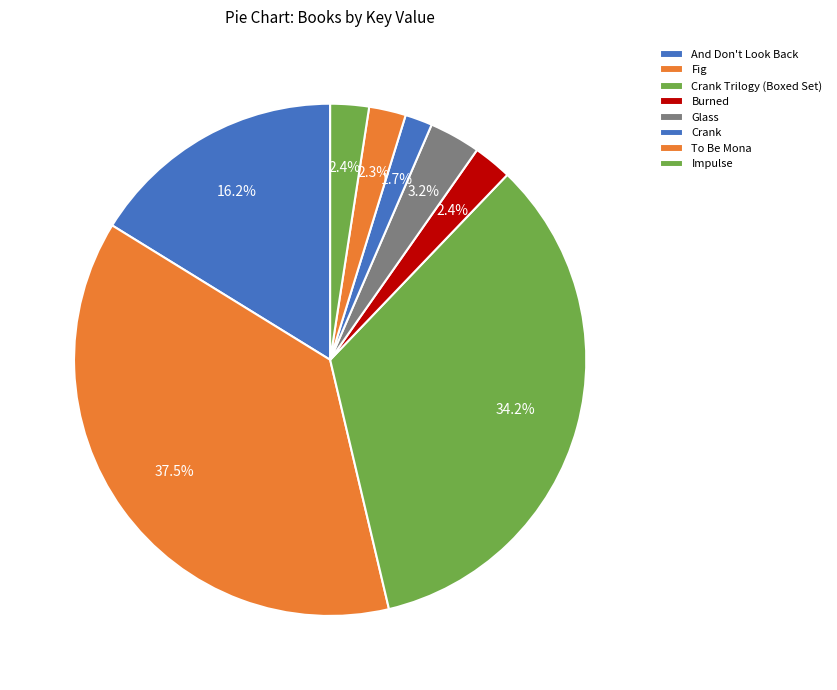

What percentage do Glass and And Don't Look Back together represent?

19.4%